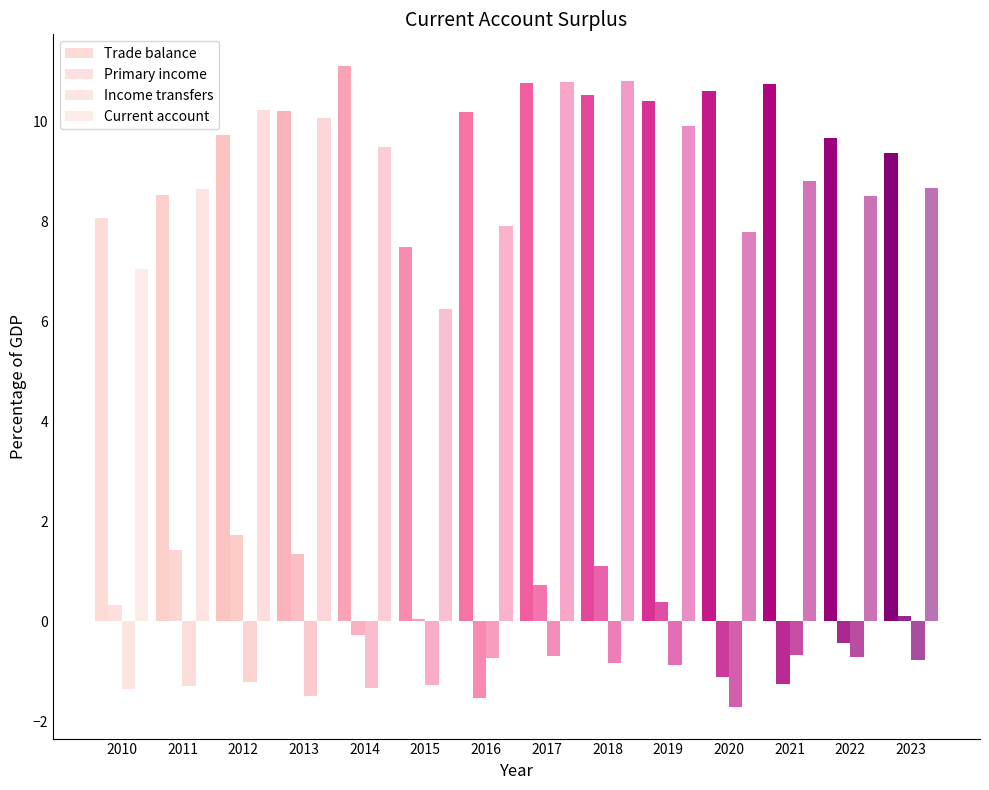

Count the number of categories in the chart.

14